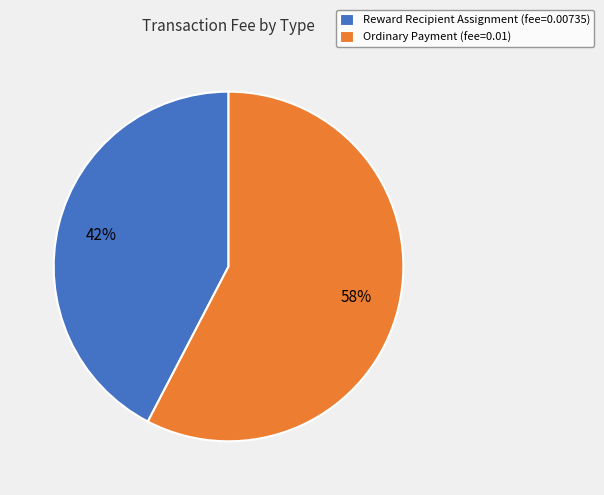

Rank the categories by value from highest to lowest.

Ordinary Payment, Reward Recipient Assignment